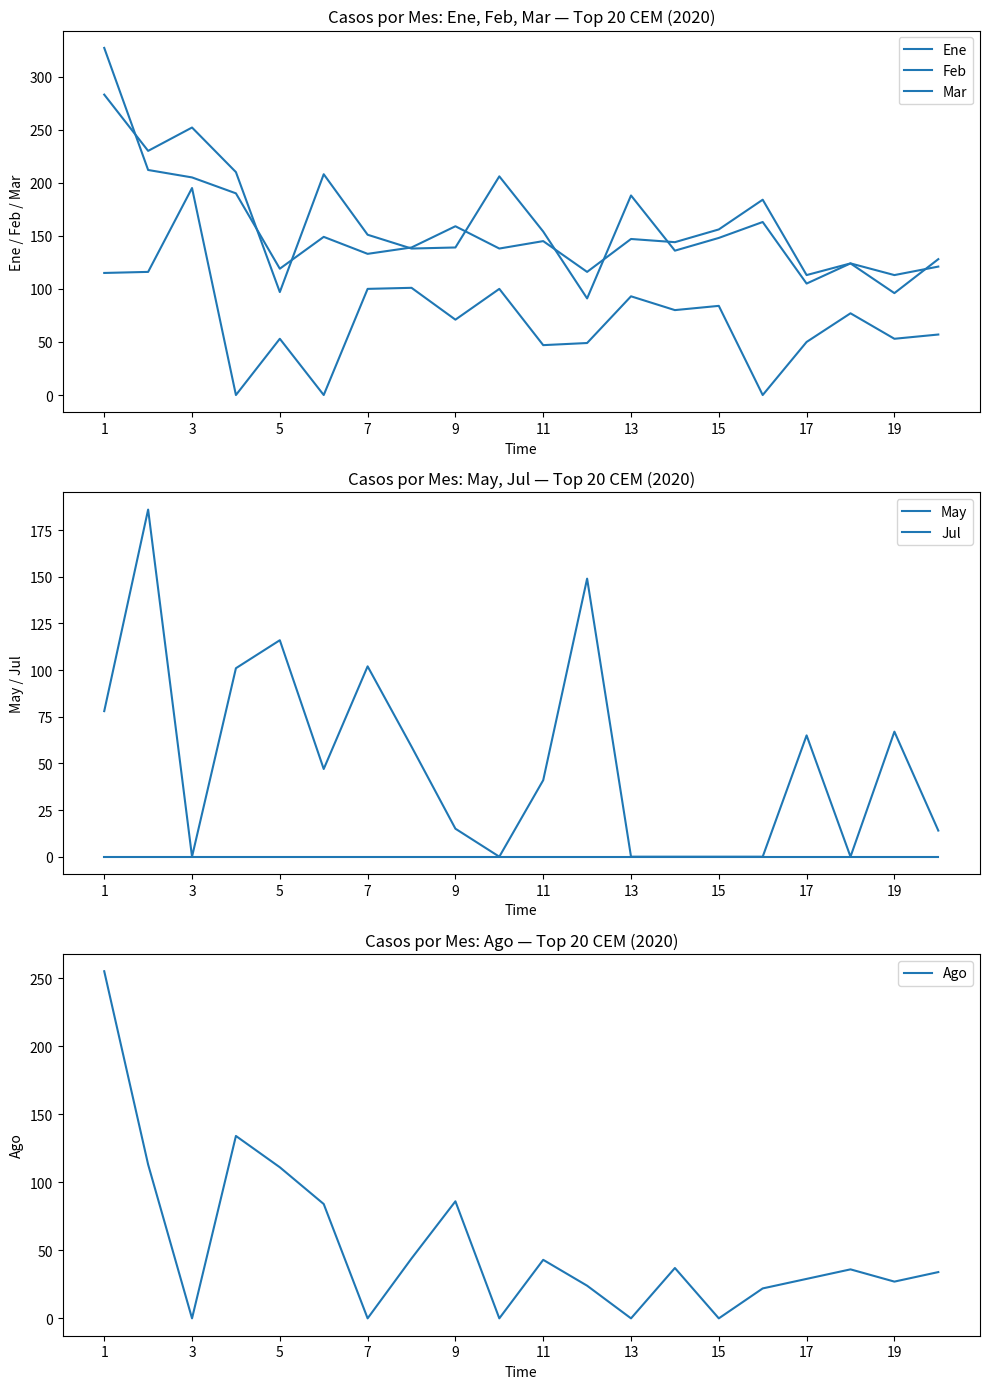

How many lines are shown in the chart?

6